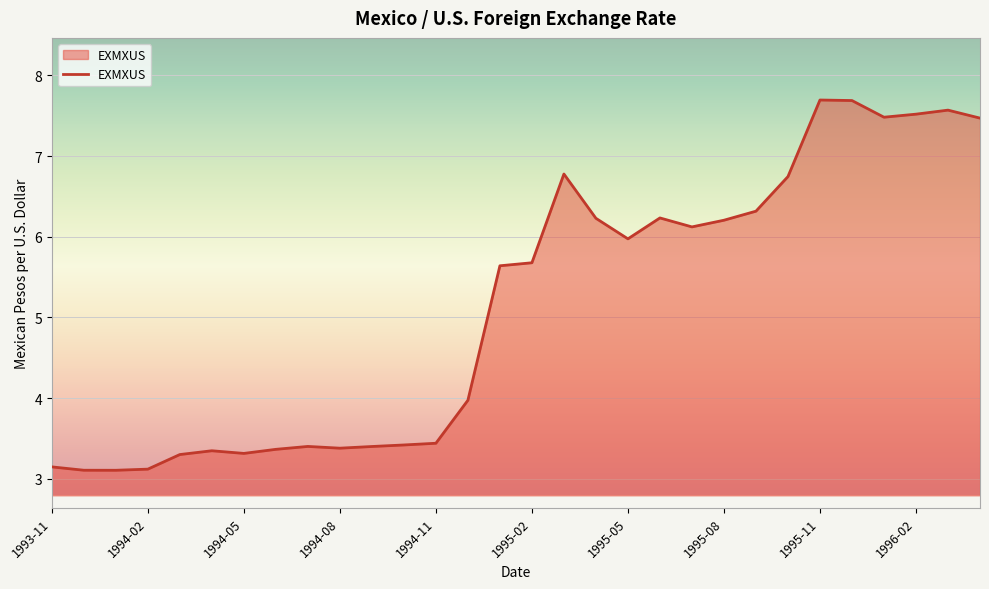

What is the maximum value shown in the chart?

7.7